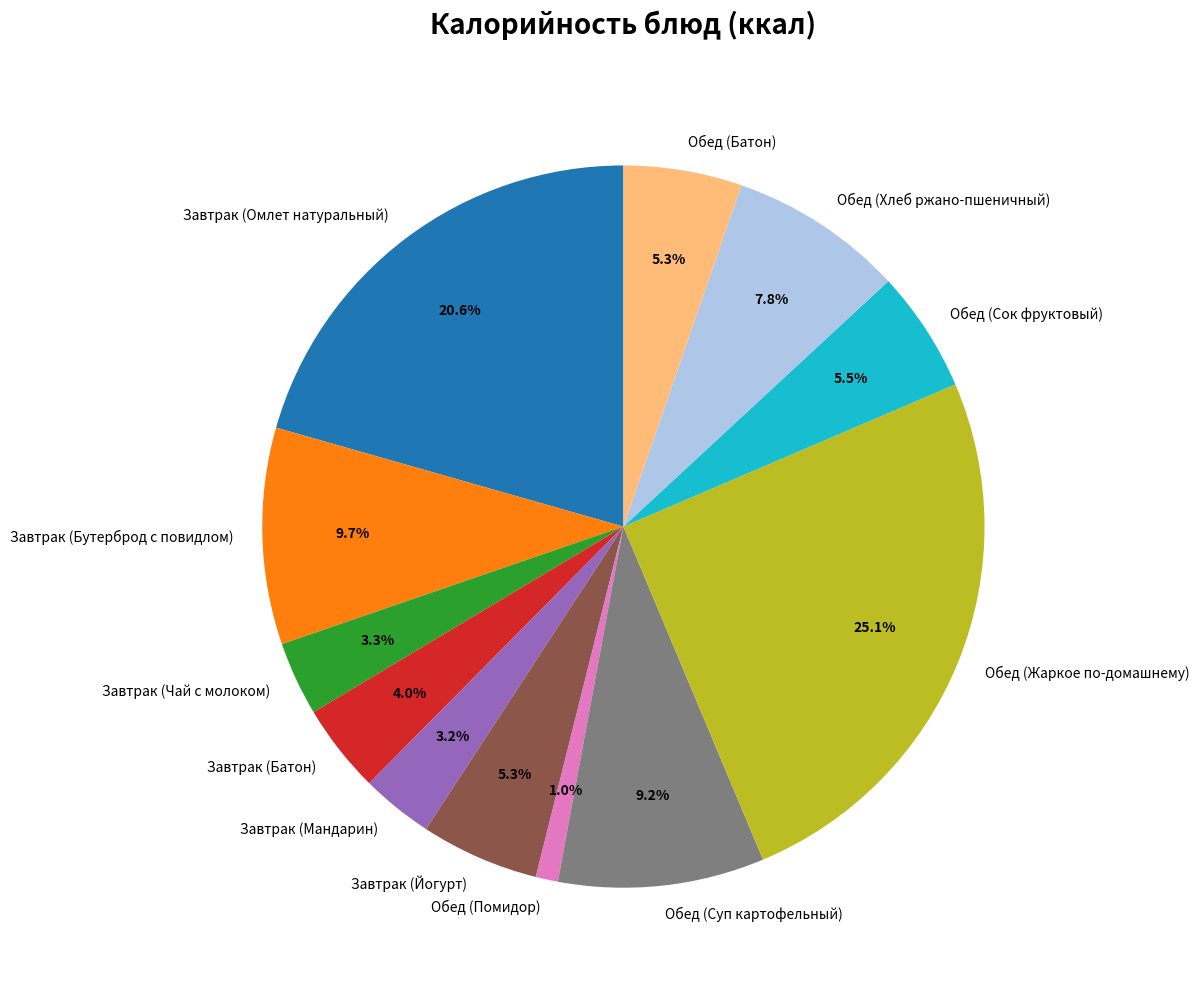

Which category has the biggest portion of the pie?

Обед (Жаркое по-домашнему)